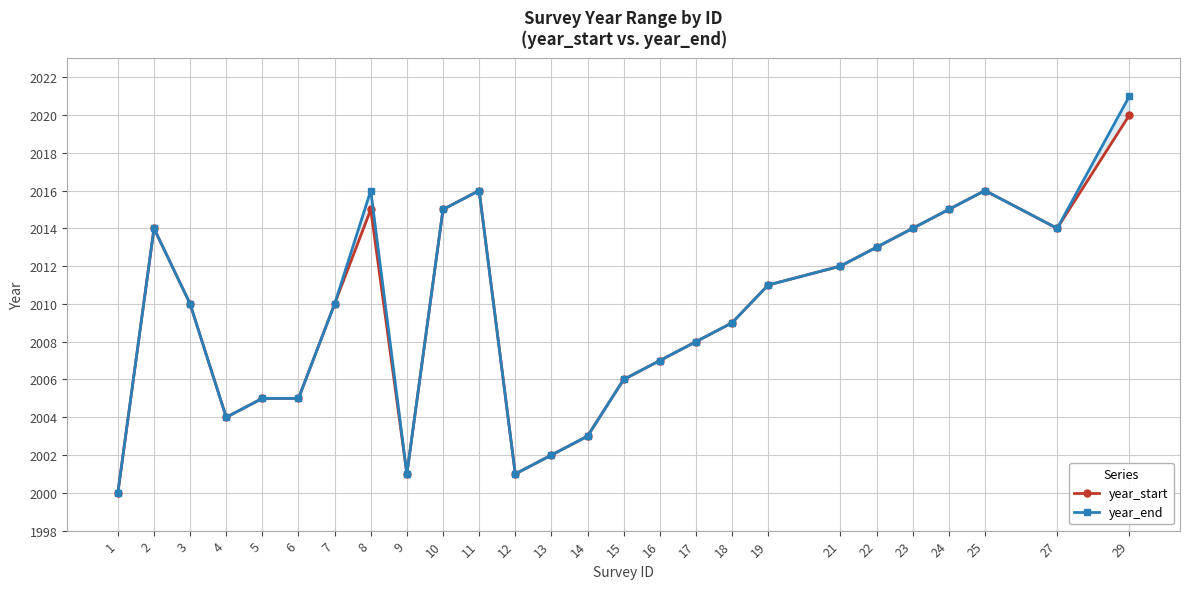

How many lines are shown in the chart?

2